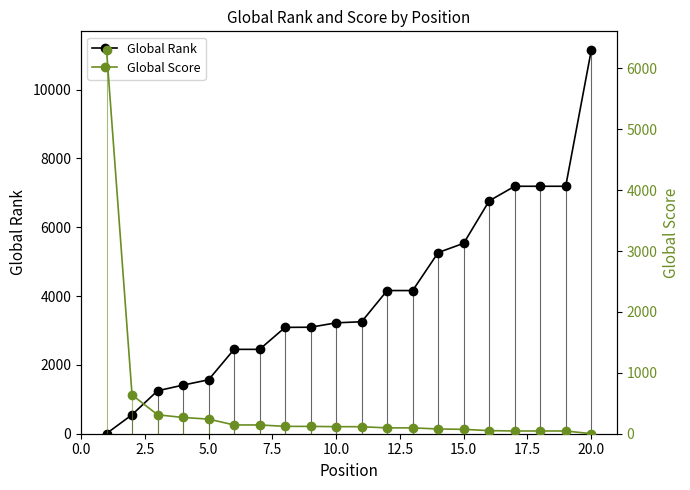

The value of Global Rank at 5.0 is 2258. True or false?

False